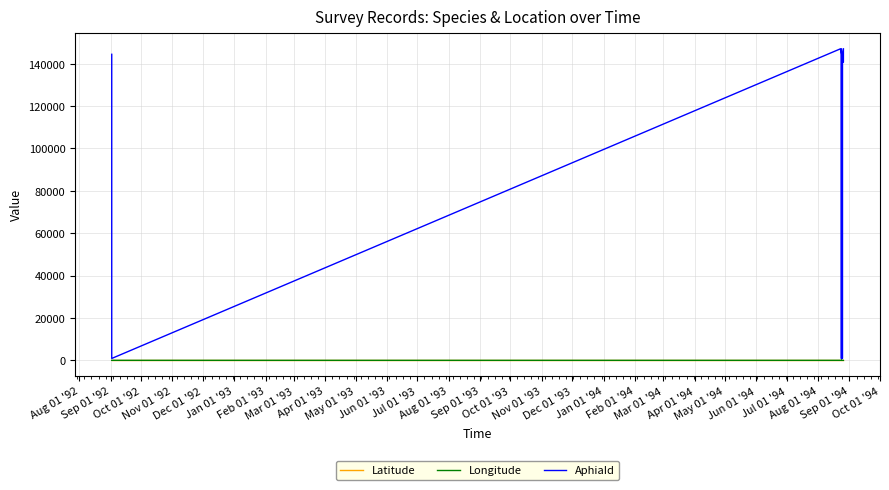

True or false: Latitude and AphiaId intersect in this chart.

False